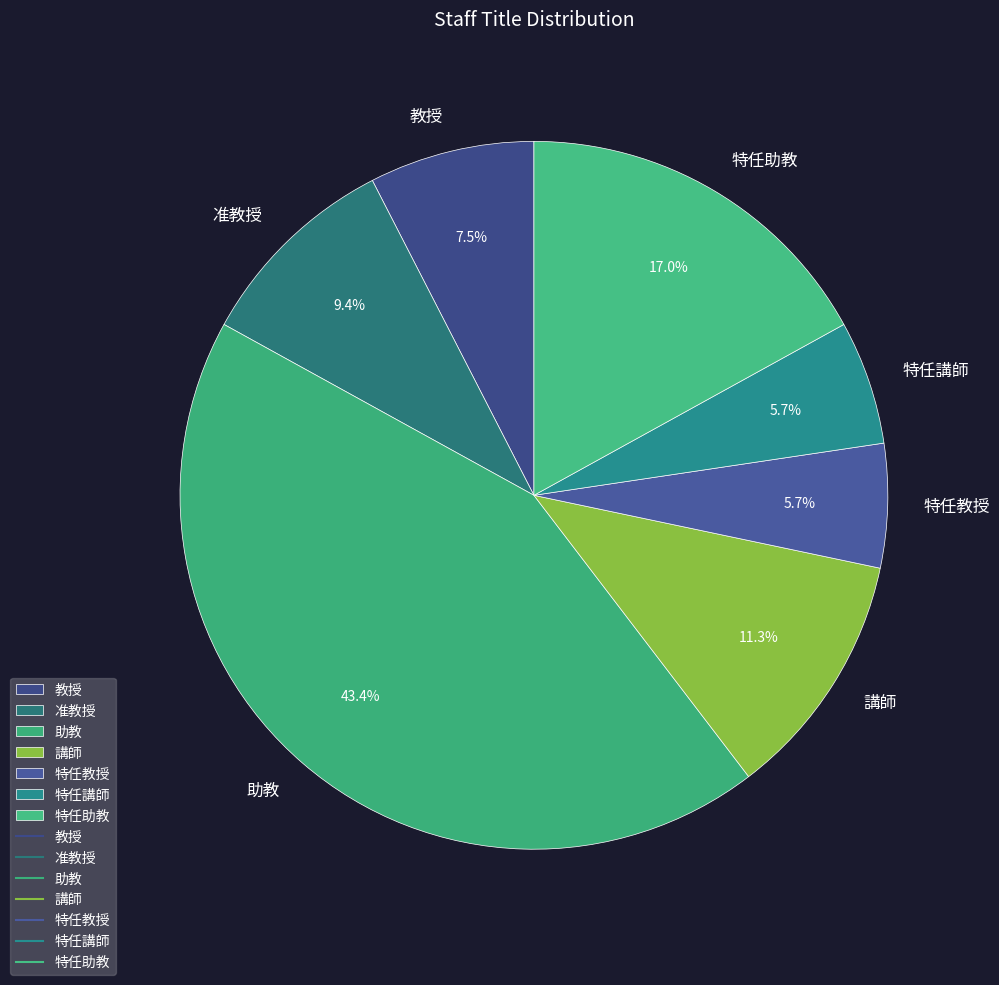

To the nearest percent, what is the combined percentage of 特任助教 and 特任教授?

23%